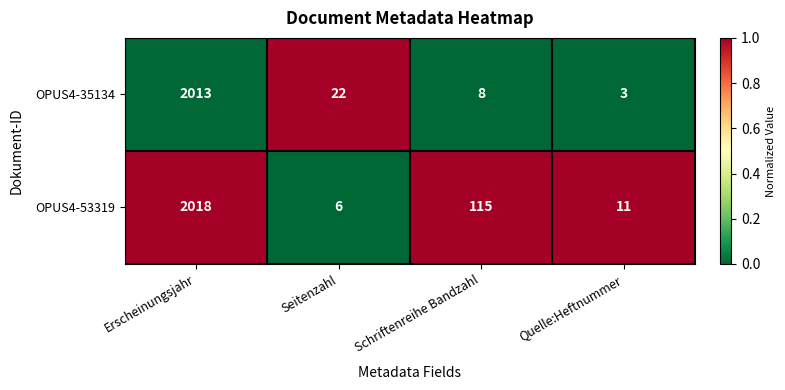

How many distinct data groups are displayed?

2